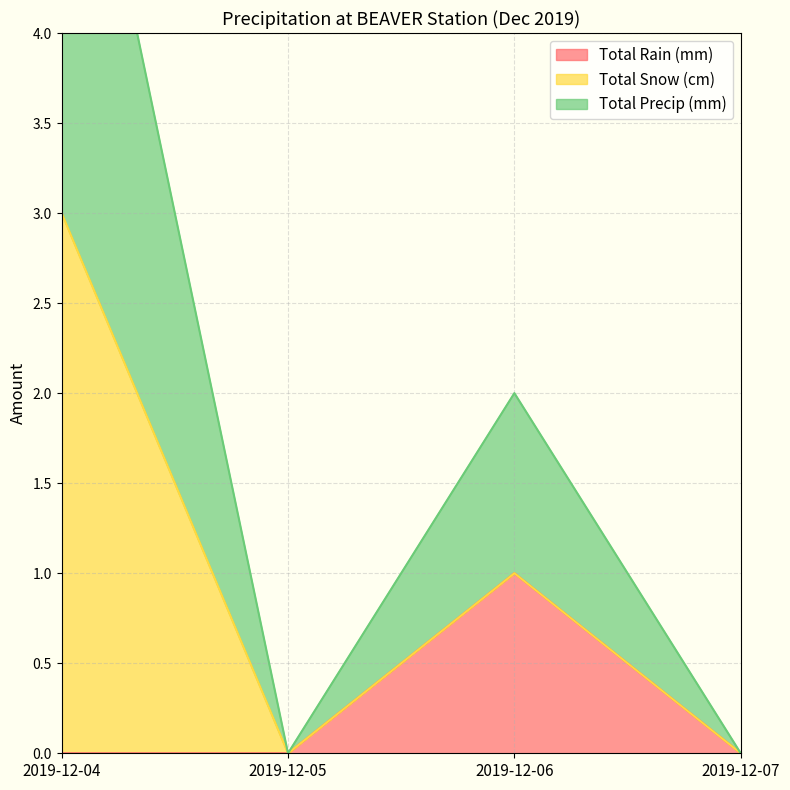

What is the maximum value for Total Precip (mm)?

3